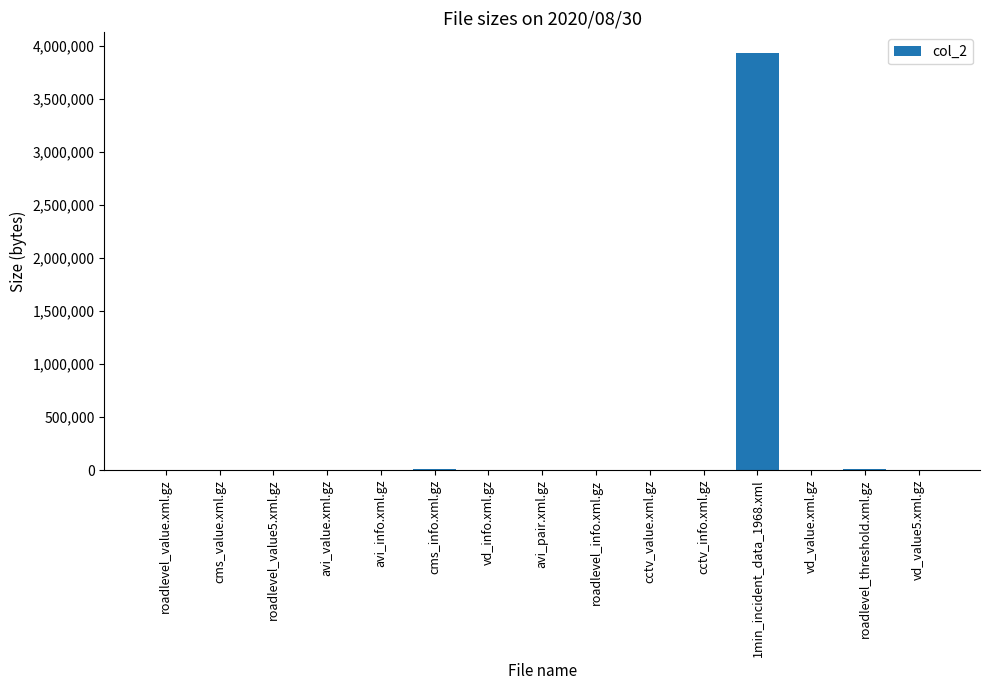

What is the maximum value shown in the chart?

3934719